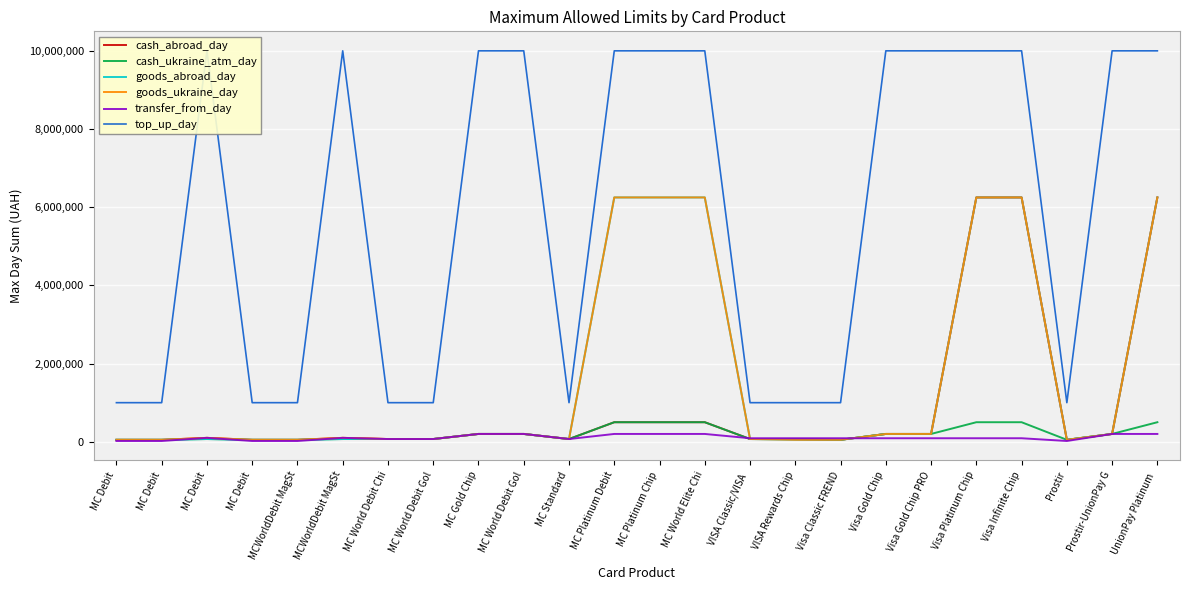

Is it true that transfer_from_day equals 90000 at VISA Rewards Chip?

True